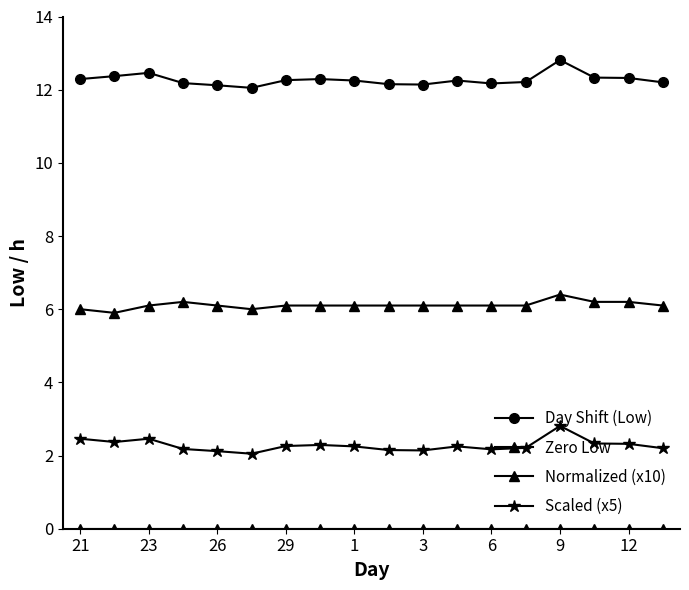

Is this an area chart (filled region under the line)?

No